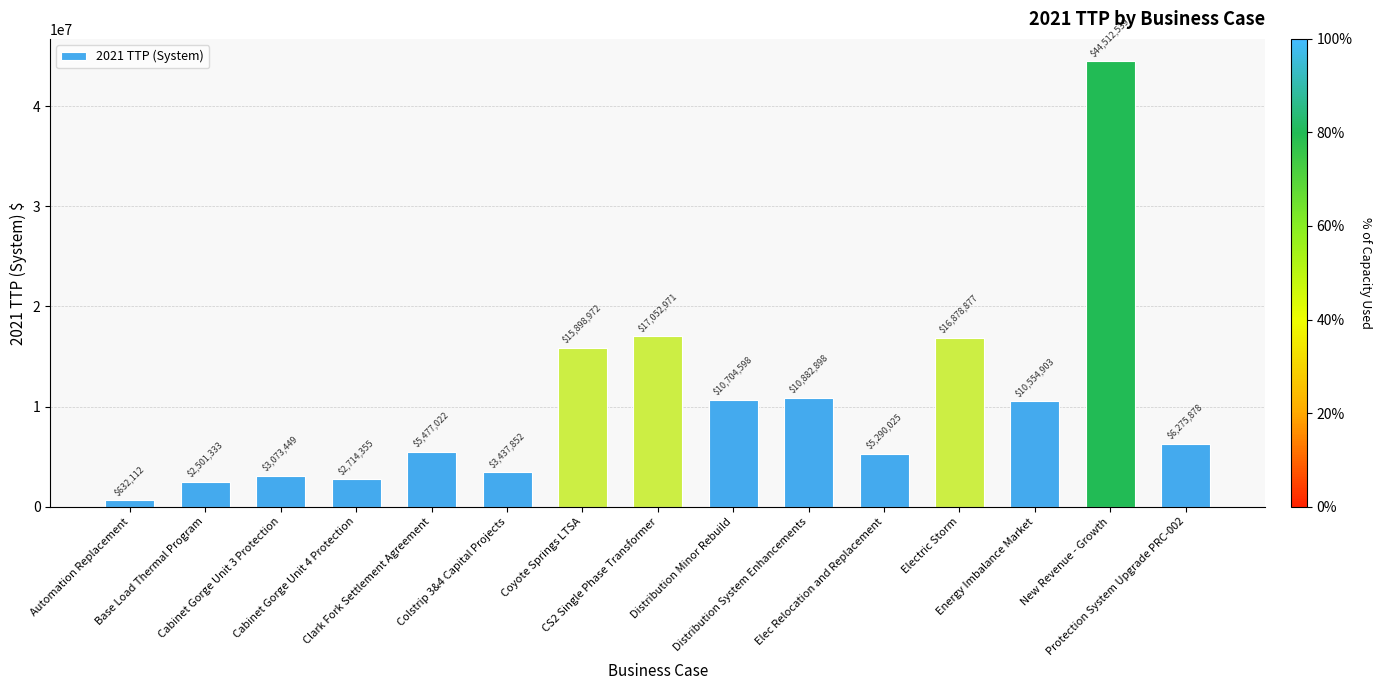

How many values are below 6275878?

7